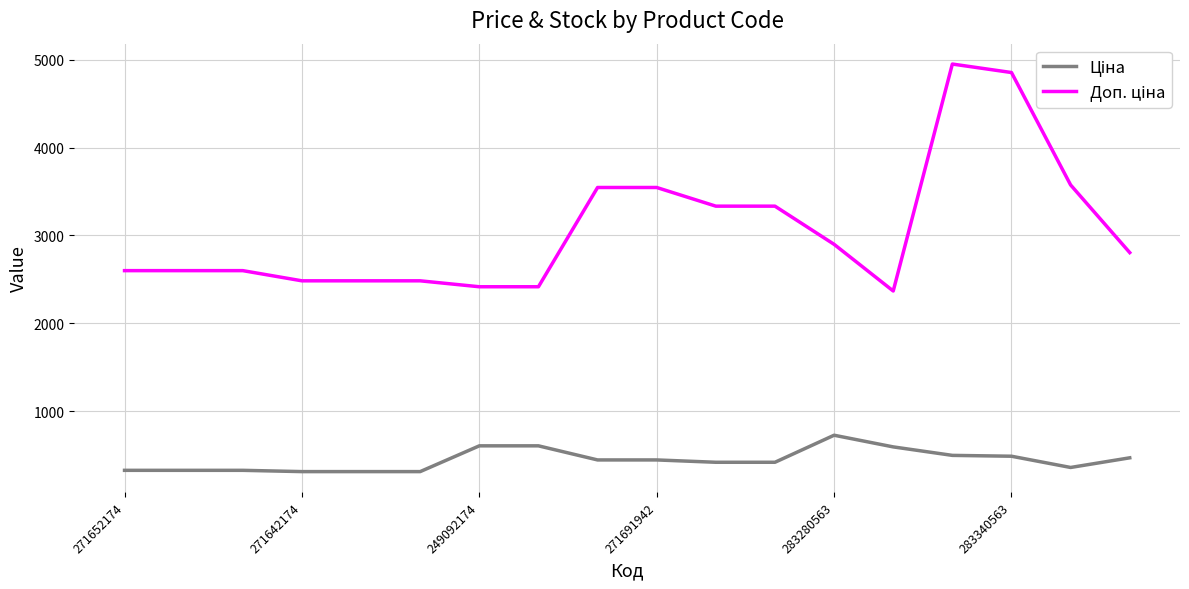

What is the greatest value displayed?

4950.4